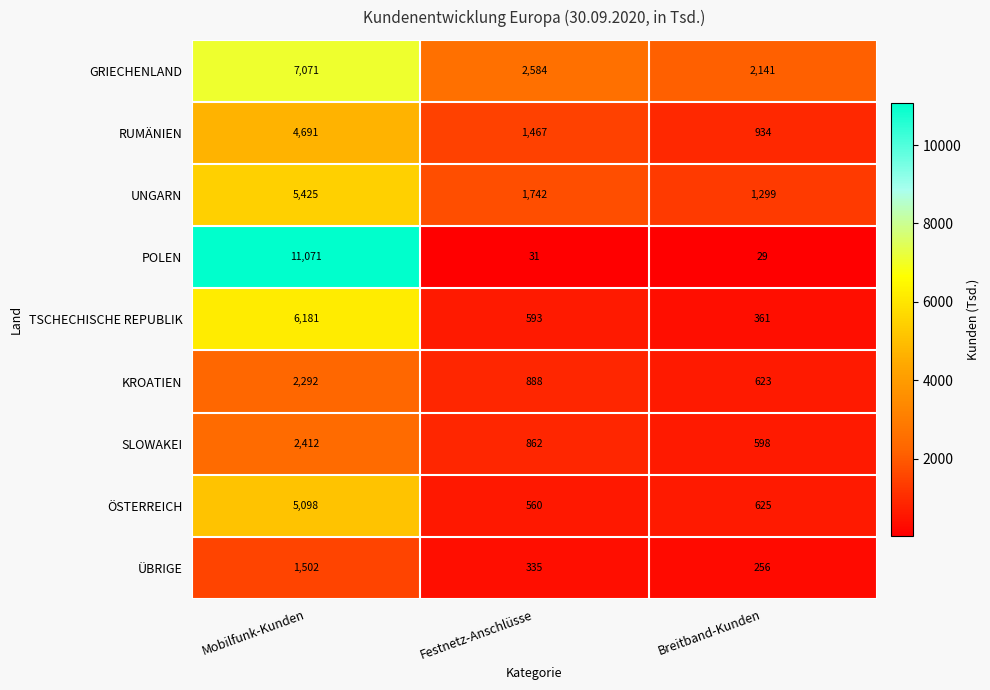

Reading left to right, list all the values displayed in this chart.

GRIECHENLAND: Mobilfunk-Kunden=7071	Festnetz-Anschlüsse=2584	Breitband-Kunden=2141
RUMÄNIEN: Mobilfunk-Kunden=4691	Festnetz-Anschlüsse=1467	Breitband-Kunden=934
UNGARN: Mobilfunk-Kunden=5425	Festnetz-Anschlüsse=1742	Breitband-Kunden=1299
POLEN: Mobilfunk-Kunden=11071	Festnetz-Anschlüsse=31	Breitband-Kunden=29
TSCHECHISCHE REPUBLIK: Mobilfunk-Kunden=6181	Festnetz-Anschlüsse=593	Breitband-Kunden=361
KROATIEN: Mobilfunk-Kunden=2292	Festnetz-Anschlüsse=888	Breitband-Kunden=623
SLOWAKEI: Mobilfunk-Kunden=2412	Festnetz-Anschlüsse=862	Breitband-Kunden=598
ÖSTERREICH: Mobilfunk-Kunden=5098	Festnetz-Anschlüsse=560	Breitband-Kunden=625
ÜBRIGE: Mobilfunk-Kunden=1502	Festnetz-Anschlüsse=335	Breitband-Kunden=256